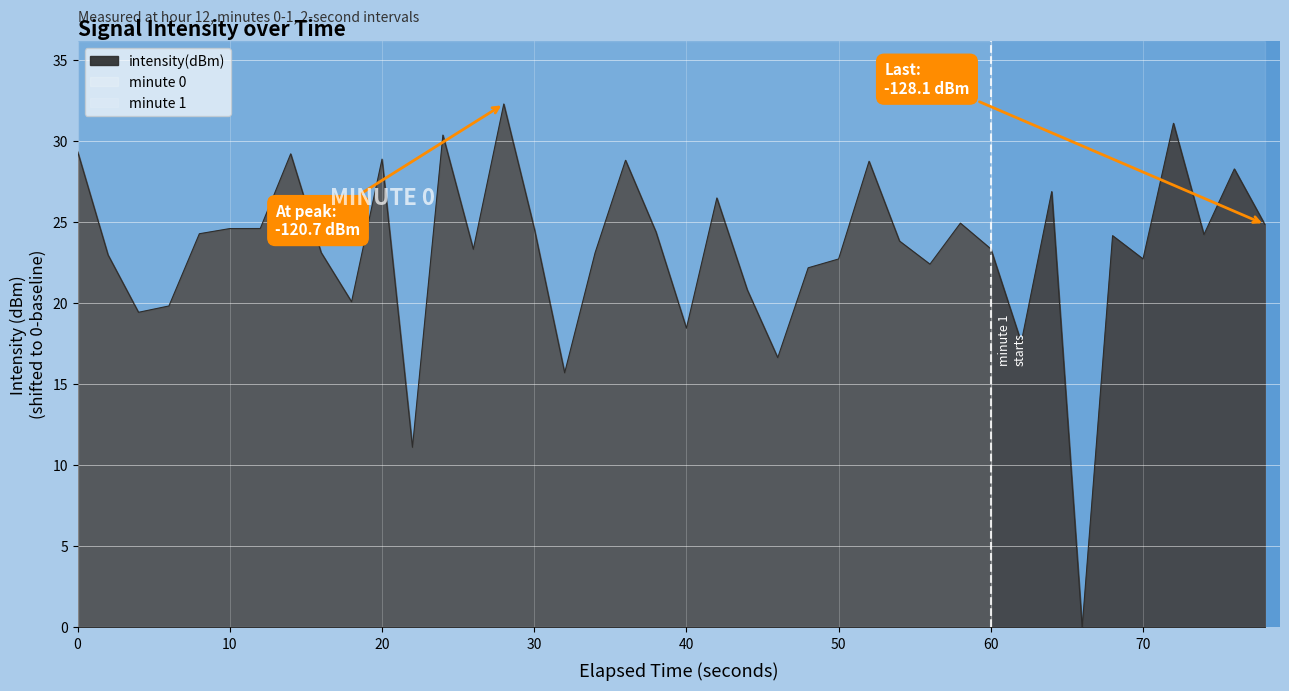

How many lines are shown in the chart?

1